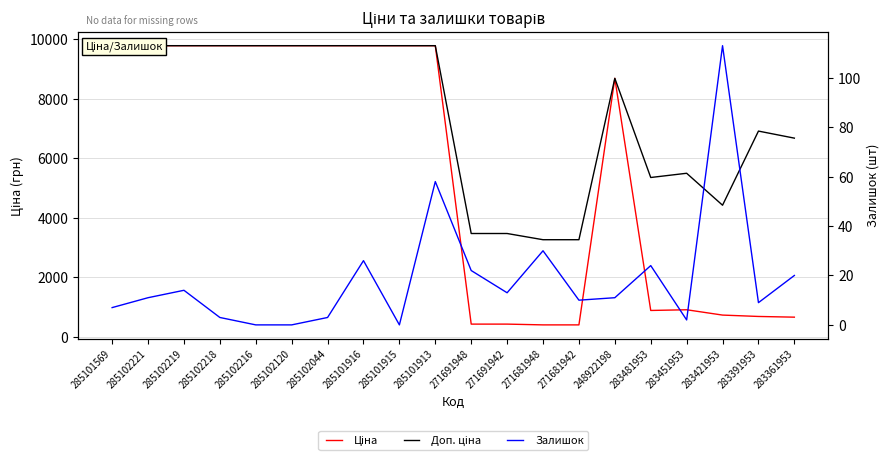

What is the value of the Доп. ціна point at the 8th from the left?

9775.5